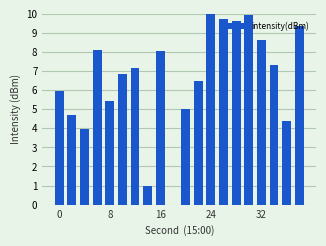

What is the greatest value displayed?

10.0